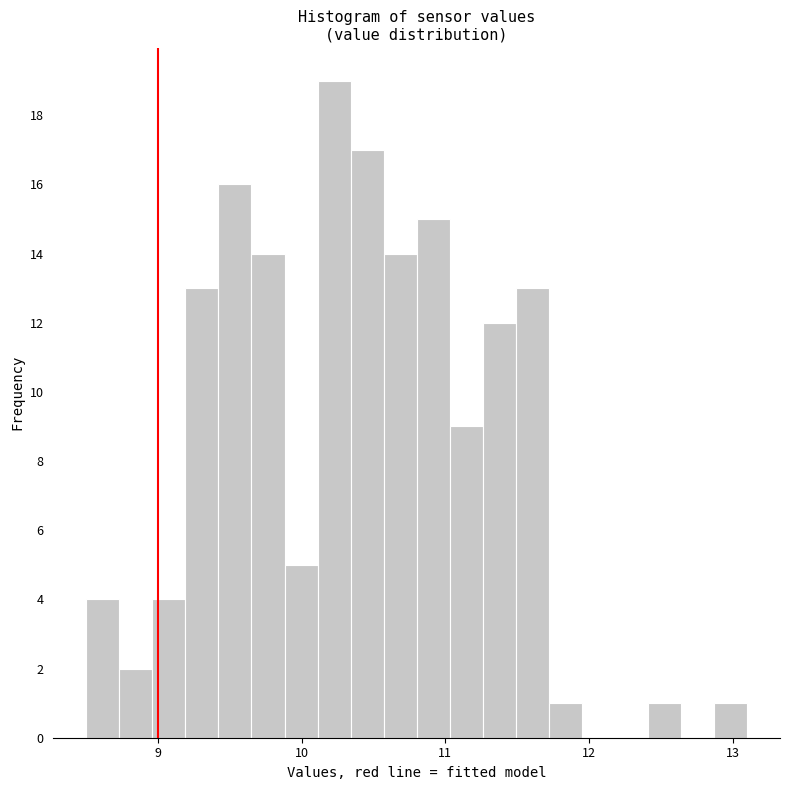

Around what value on the x-axis is the tallest bar? Give the approximate position of its centre, as read against the axis.

10.2